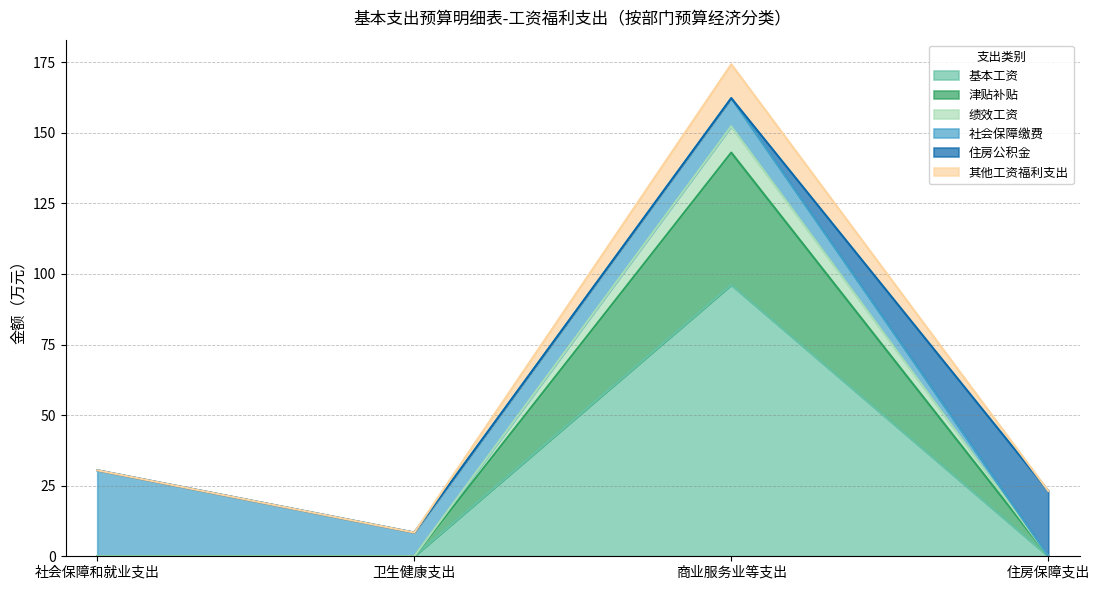

The value of 绩效工资 at 商业服务业等支出 is 62.5. True or false?

False